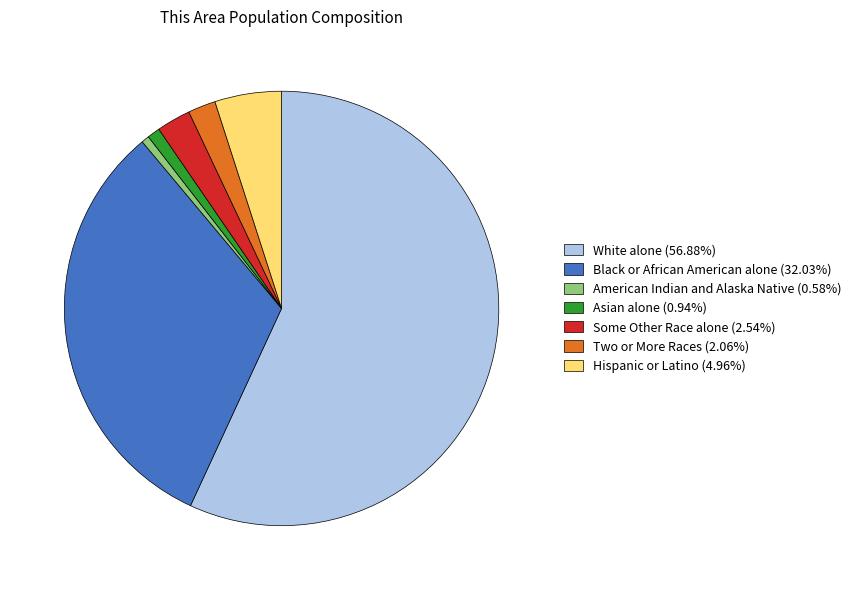

Approximately how many times larger is the value at Asian alone (0.94%) compared to Two or More Races (2.06%)?

0.5